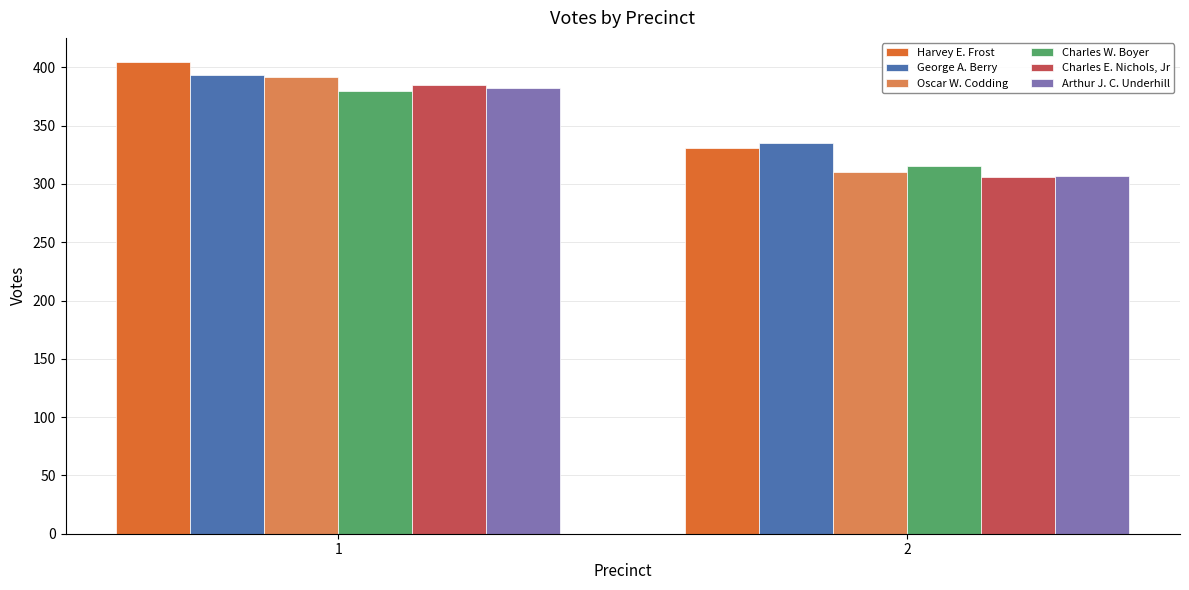

Is it true that Charles E. Nichols, Jr equals 306 at 2?

True